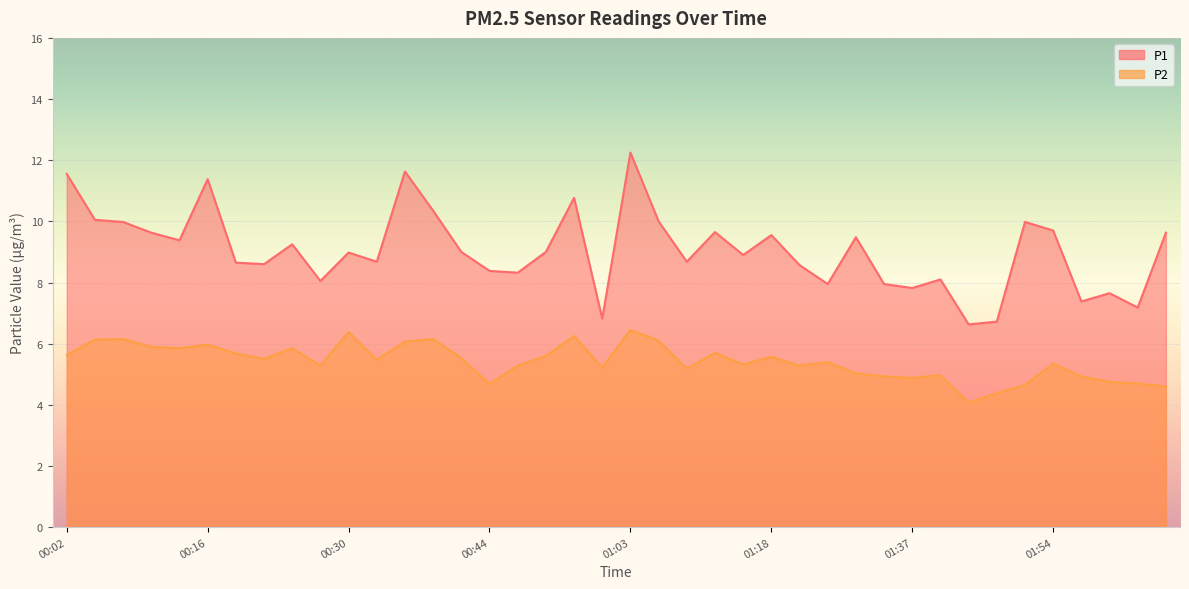

What is the average value of the P1 series?

9.1